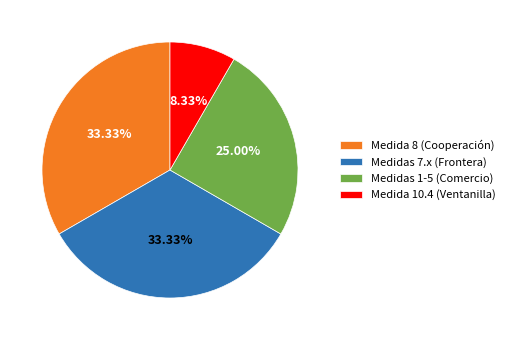

Do Medidas 1-5 (Comercio) and Medida 10.4 (Ventanilla) together represent more than half of the pie?

No